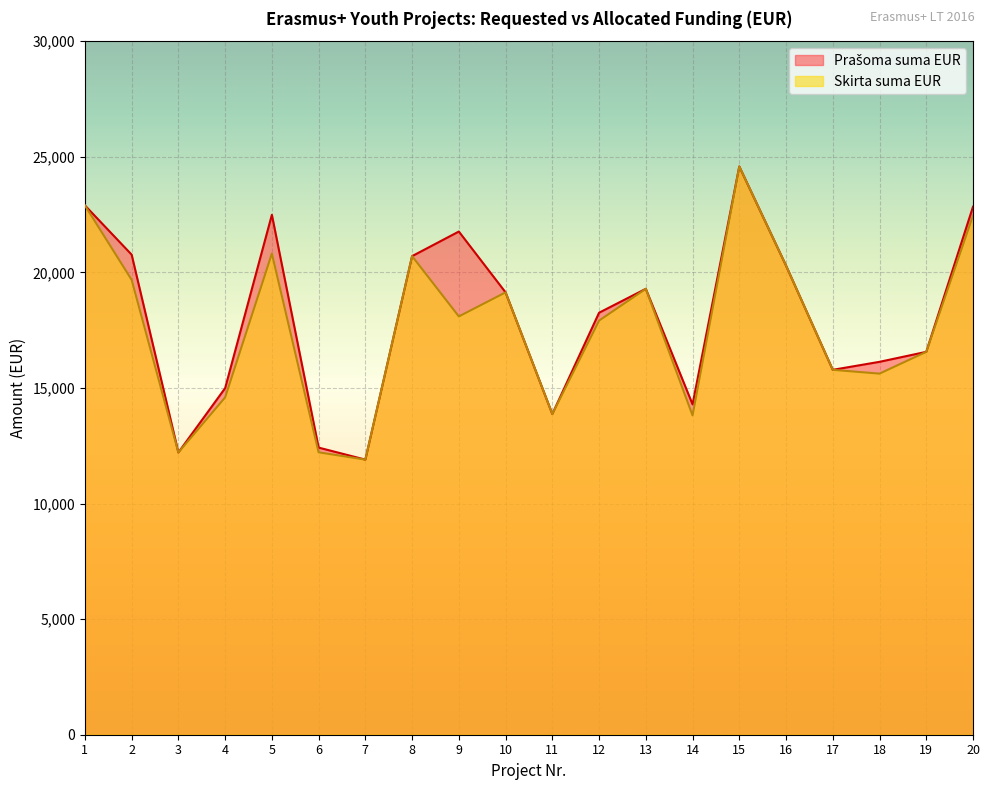

Which category has the highest value in the Skirta suma EUR series?

15